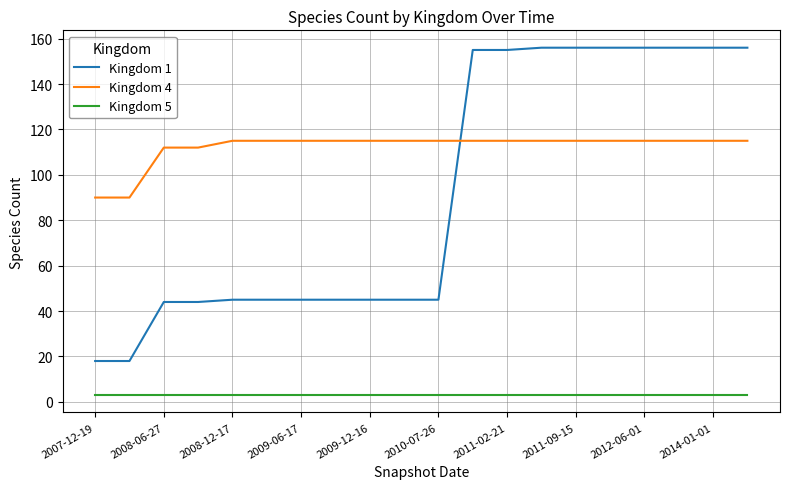

What is the maximum value for Kingdom 1?

156